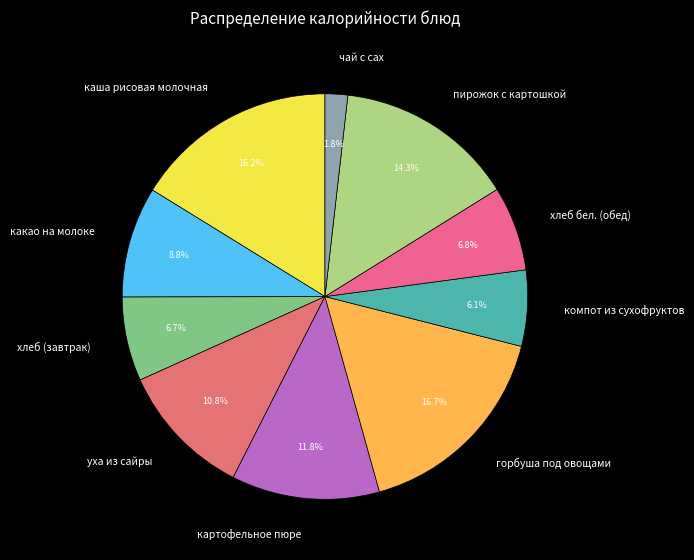

Does горбуша под овощами represent more than half of the total?

No